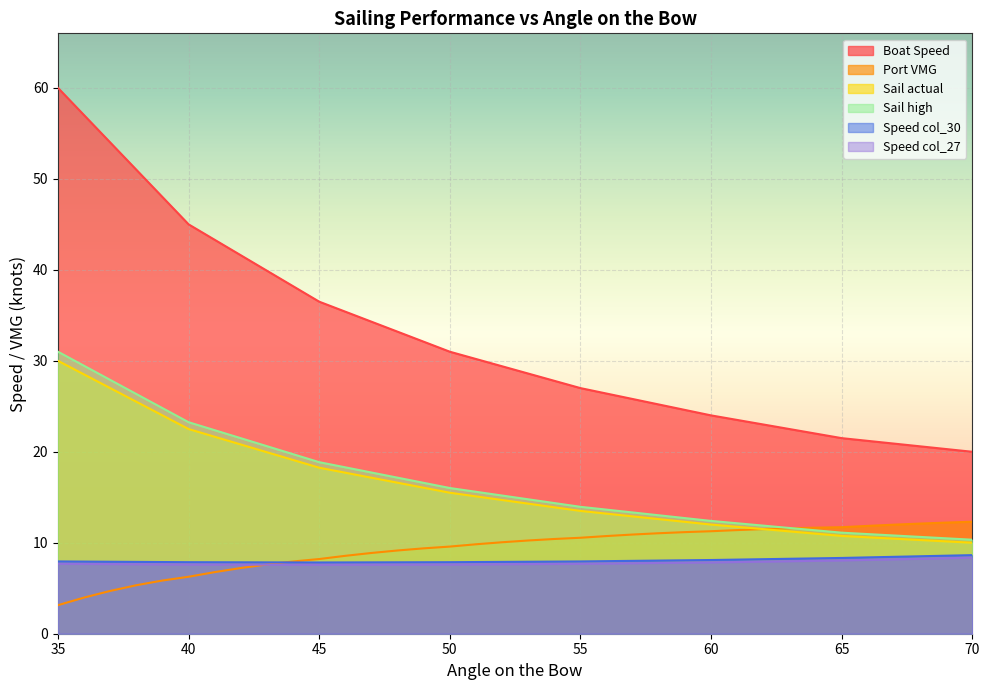

What is the highest value of the Sail actual series?

30.0